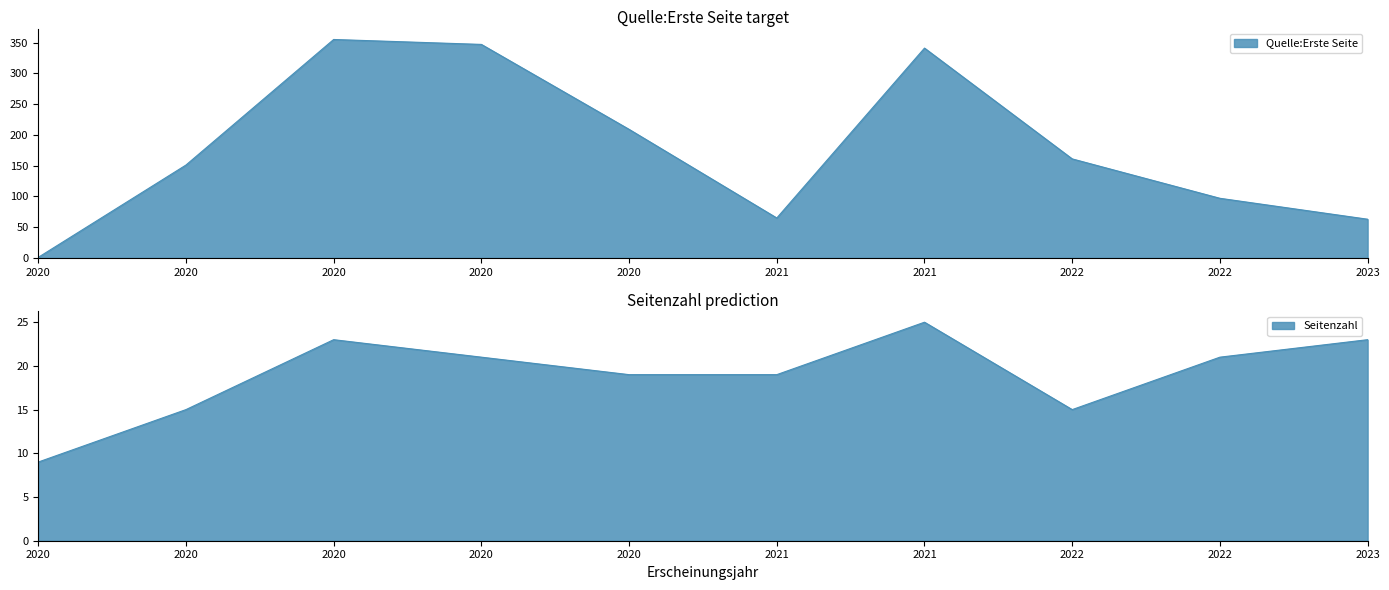

The Seitenzahl series shows 5 at 2021. True or false?

False